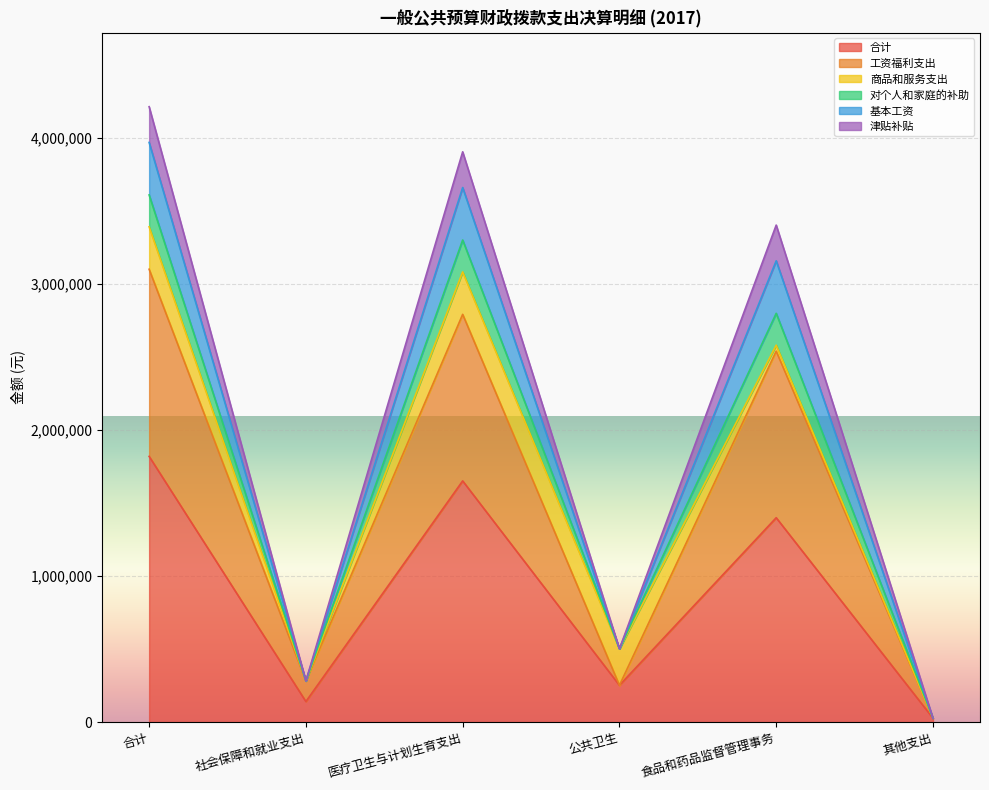

What is the total value across all series at 社会保障和就业支出?

282000.0